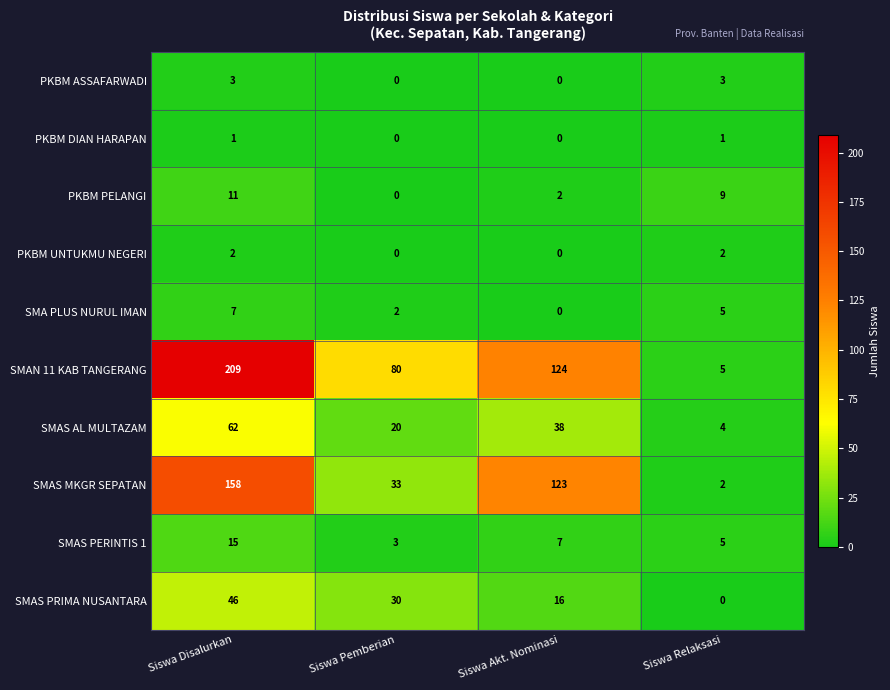

Count the number of categories in the chart.

4